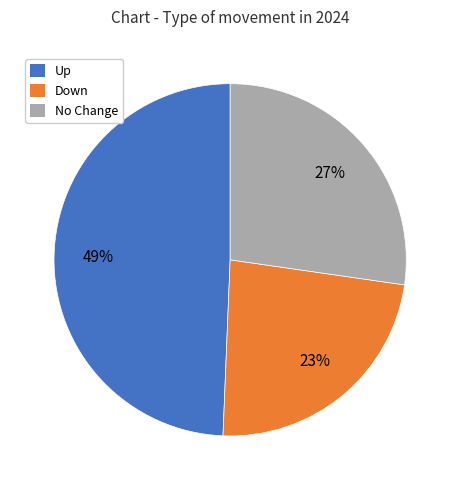

To the nearest percent, what is the difference between the largest and smallest slice percentages?

26%